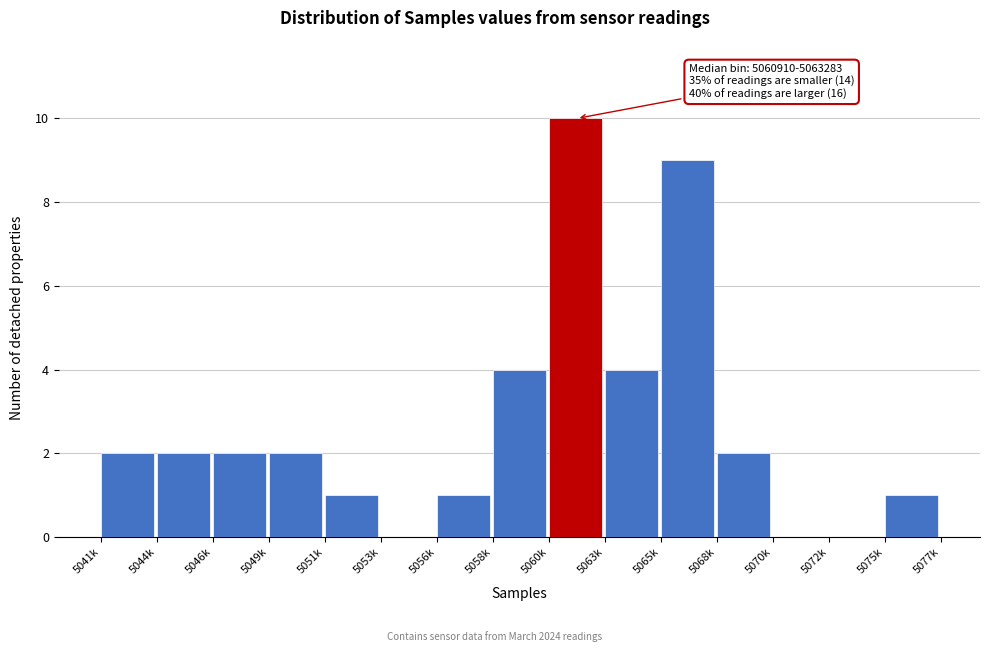

Reading left to right, extract all data points from this chart.

5041k=2	5044k=2	5046k=2	5049k=2	5051k=1	5053k=0	5056k=1	5058k=4	5060k=10	5063k=4	5065k=9	5068k=2	5070k=0	5072k=0	5075k=1